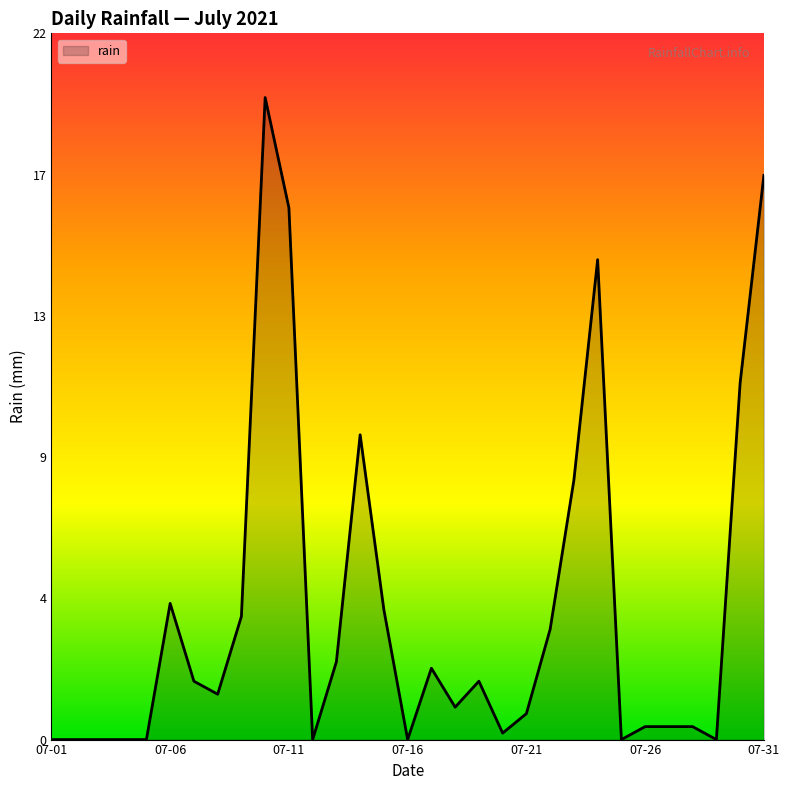

At which label does the data first exceed 1?

07-06